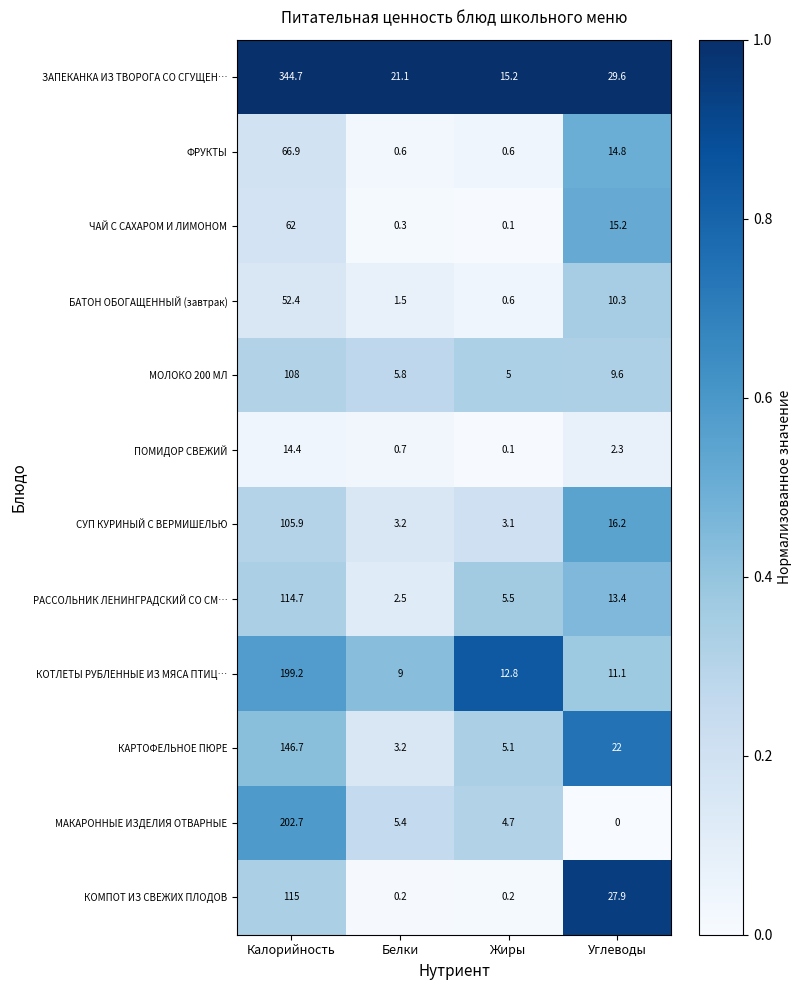

What is the maximum value for МАКАРОННЫЕ ИЗДЕЛИЯ ОТВАРНЫЕ?

202.7